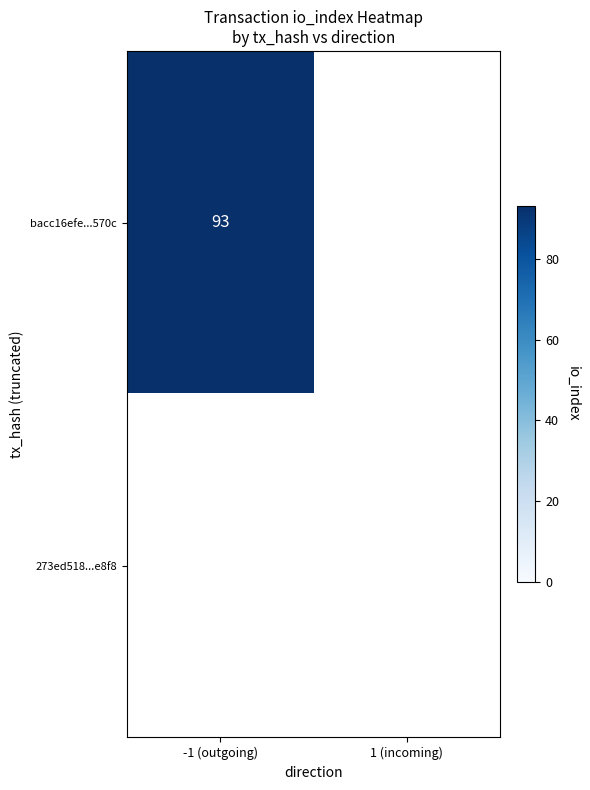

How many positive values does the bacc16efe9f807f116e7e41a91b45822330570c series have?

1